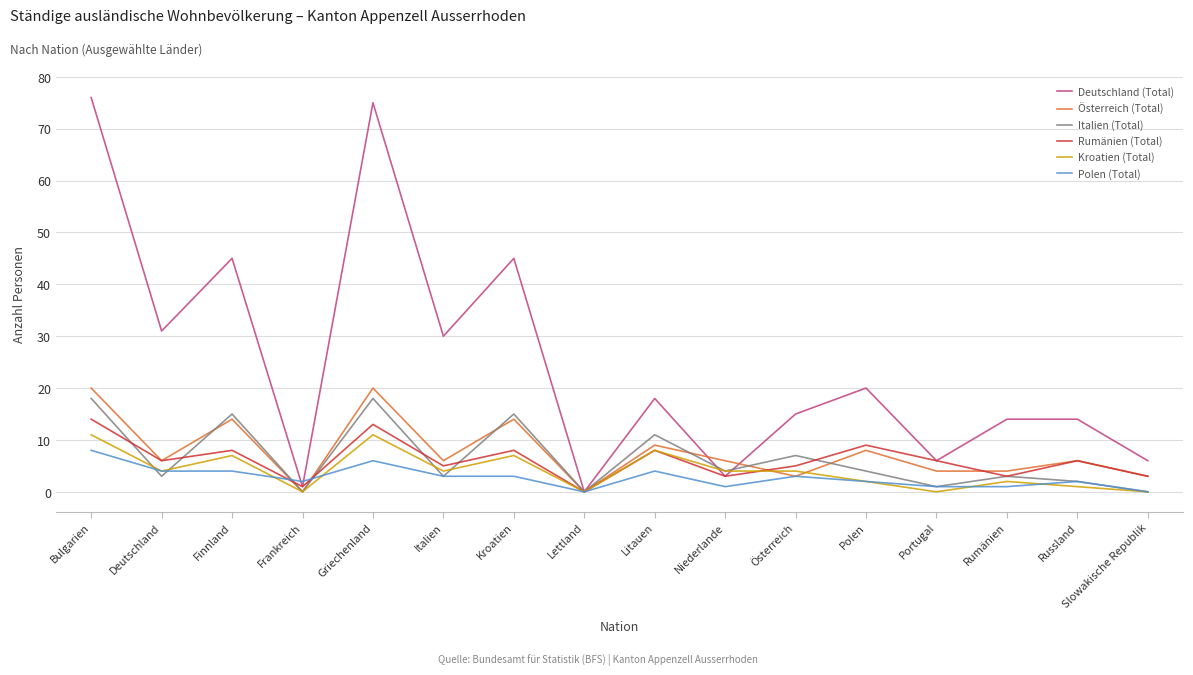

What is the maximum value shown in the chart?

76